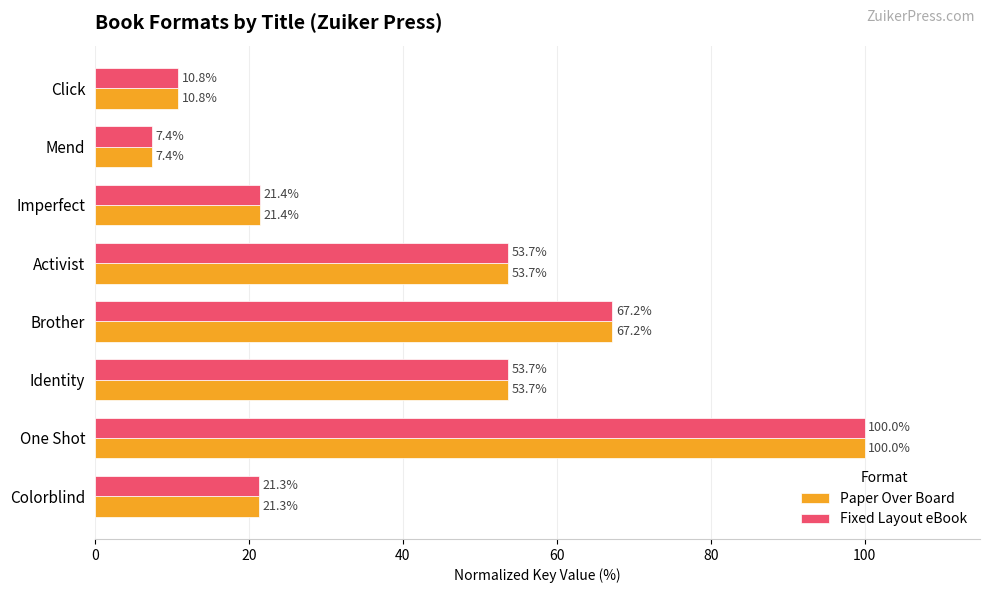

At which category is the sum across all series the highest?

One Shot